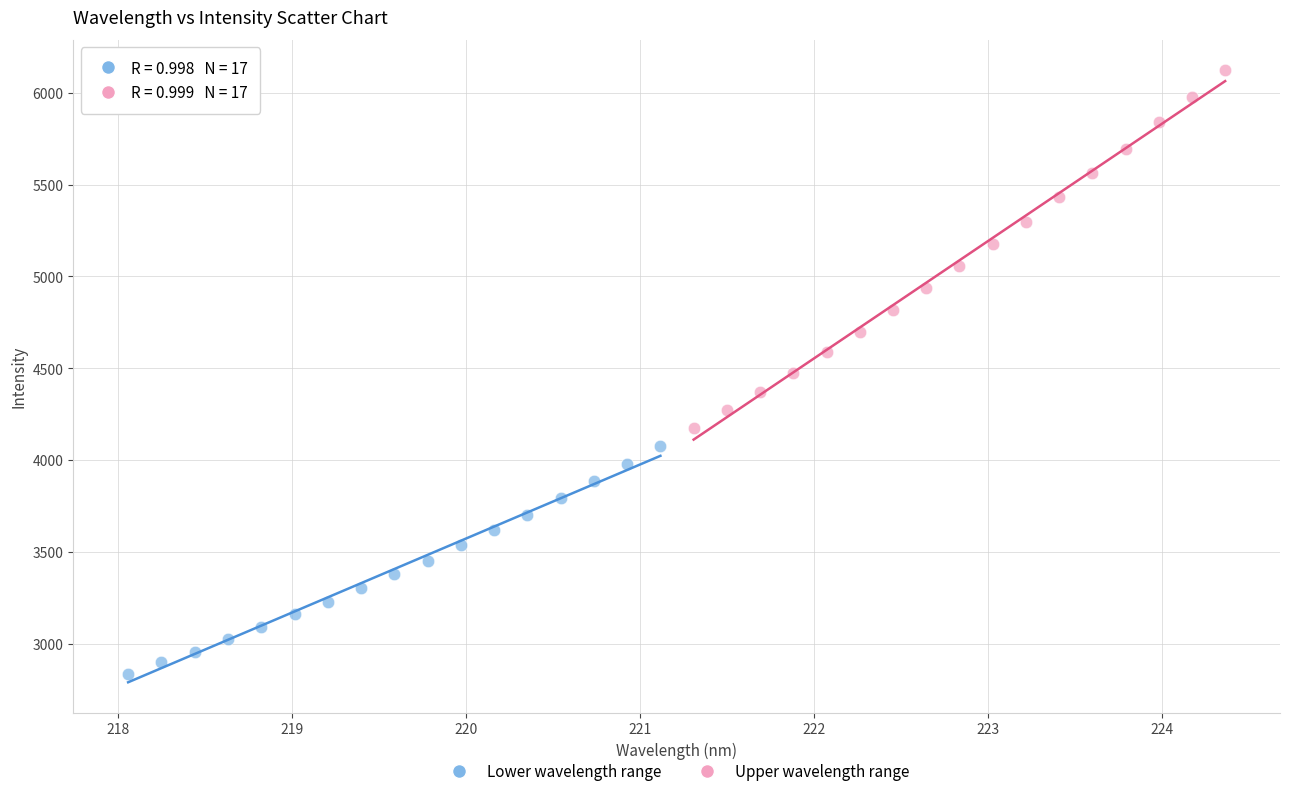

Which series has the largest Y range (max minus min)?

Upper wavelength range